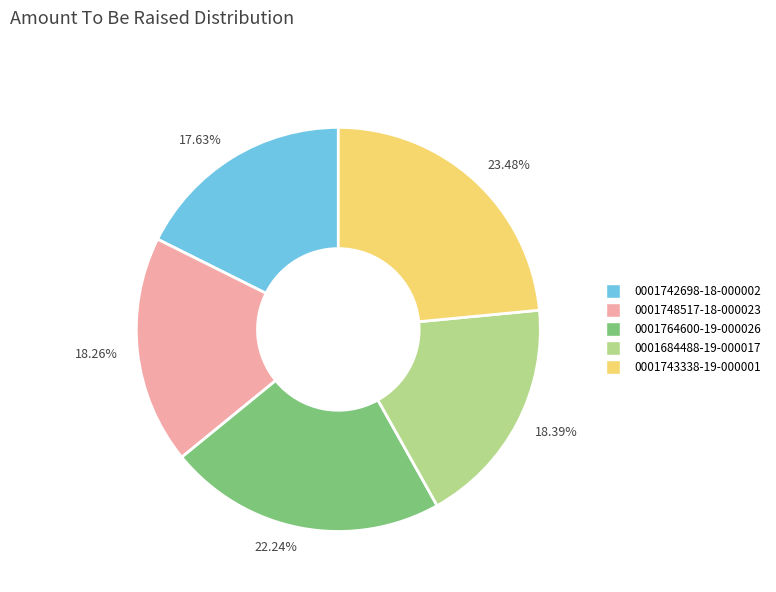

Is there any slice that represents more than half of the pie?

No